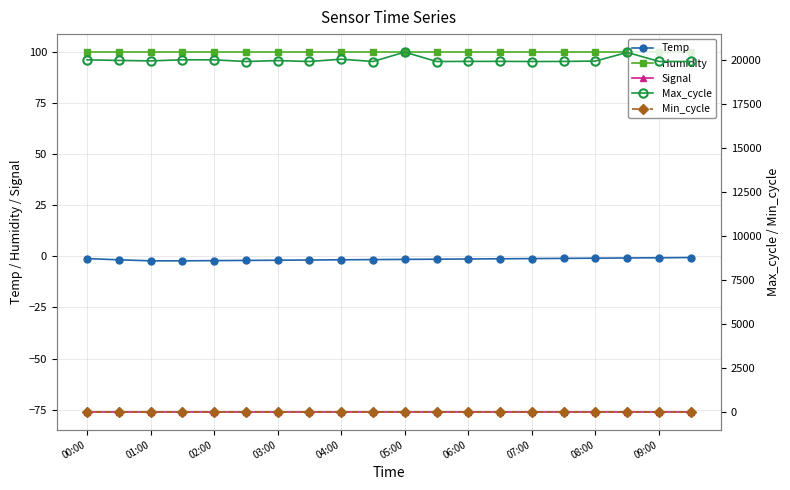

Reading left to right, extract all data points from this chart.

Temp: -1.1	-1.7	-2.2	-2.2	-2.1	-2.0	-1.9	-1.8	-1.7	-1.6	-1.5	-1.4	-1.3	-1.2	-1.1	-1.0	-0.9	-0.8	-0.7	-0.6
Humidity: 99.9	99.9	99.9	99.9	99.9	99.9	99.9	99.9	99.9	99.9	99.9	99.9	99.9	99.9	99.9	99.9	99.9	99.9	99.9	99.9
Signal: -76.0	-76.0	-76.0	-76.0	-76.0	-76.0	-76.0	-76.0	-76.0	-76.0	-76.0	-76.0	-76.0	-76.0	-76.0	-76.0	-76.0	-76.0	-76.0	-76.0
Max_cycle: 20003.0	19970.0	19943.0	20006.0	20003.0	19908.0	19961.0	19909.0	20041.0	19908.0	20443.0	19908.0	19915.0	19916.0	19908.0	19912.0	19934.0	20425.0	19912.0	19909.0
Min_cycle: 28.0	28.0	28.0	28.0	28.0	28.0	28.0	28.0	28.0	28.0	28.0	28.0	28.0	28.0	28.0	28.0	28.0	28.0	28.0	28.0